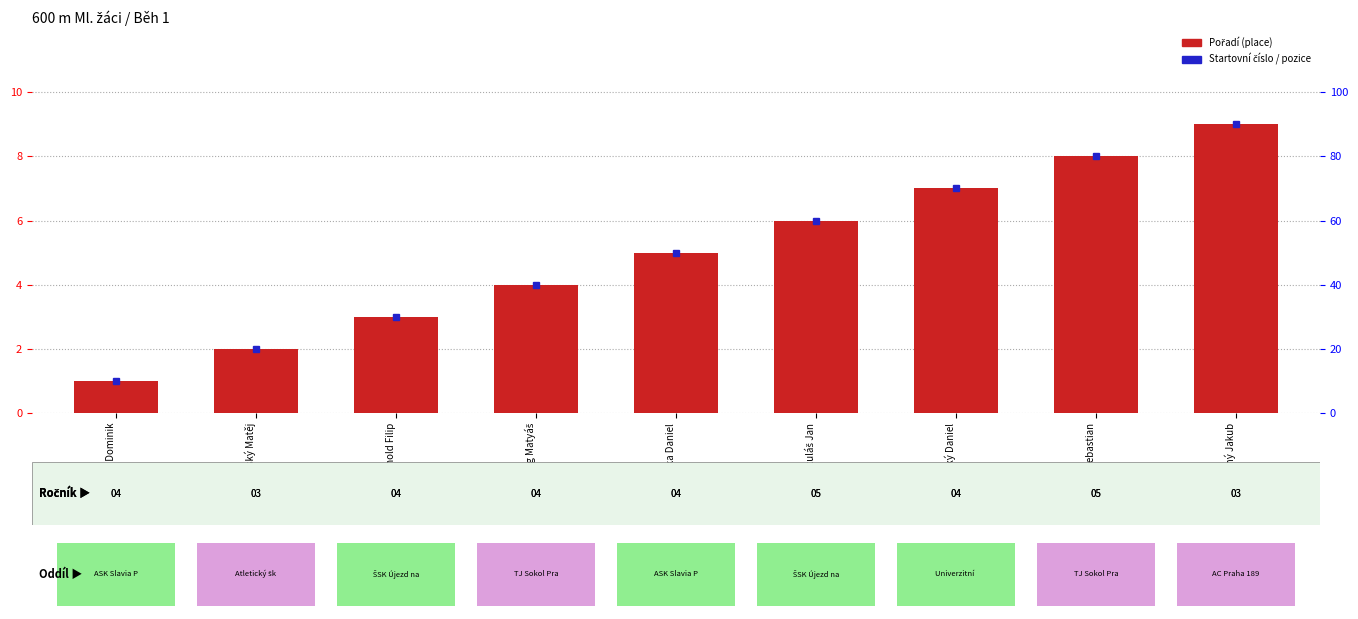

Where is the data nearest to the value 5?

Červenka Daniel